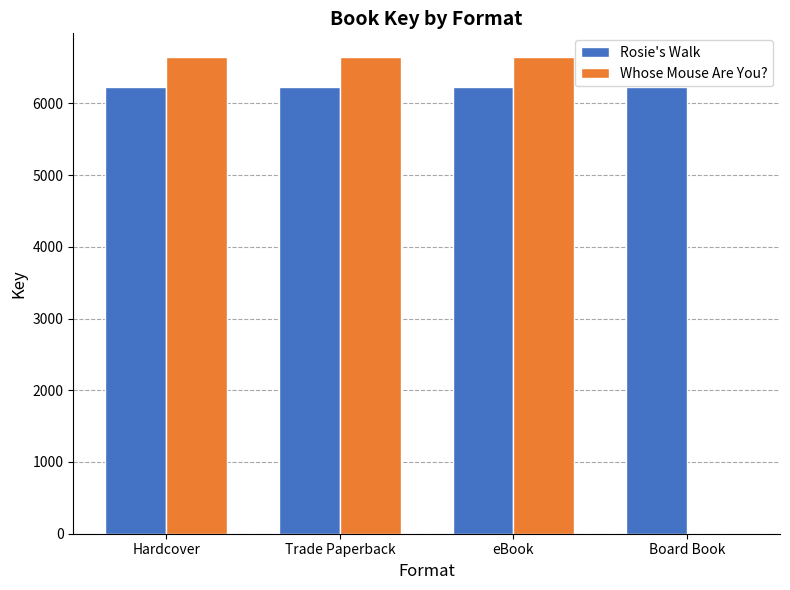

Reading left to right, extract all data points from this chart.

Rosie's Walk: Hardcover=6232	Trade Paperback=6232	eBook=6232	Board Book=6232
Whose Mouse Are You?: Hardcover=6643	Trade Paperback=6643	eBook=6643	Board Book=0